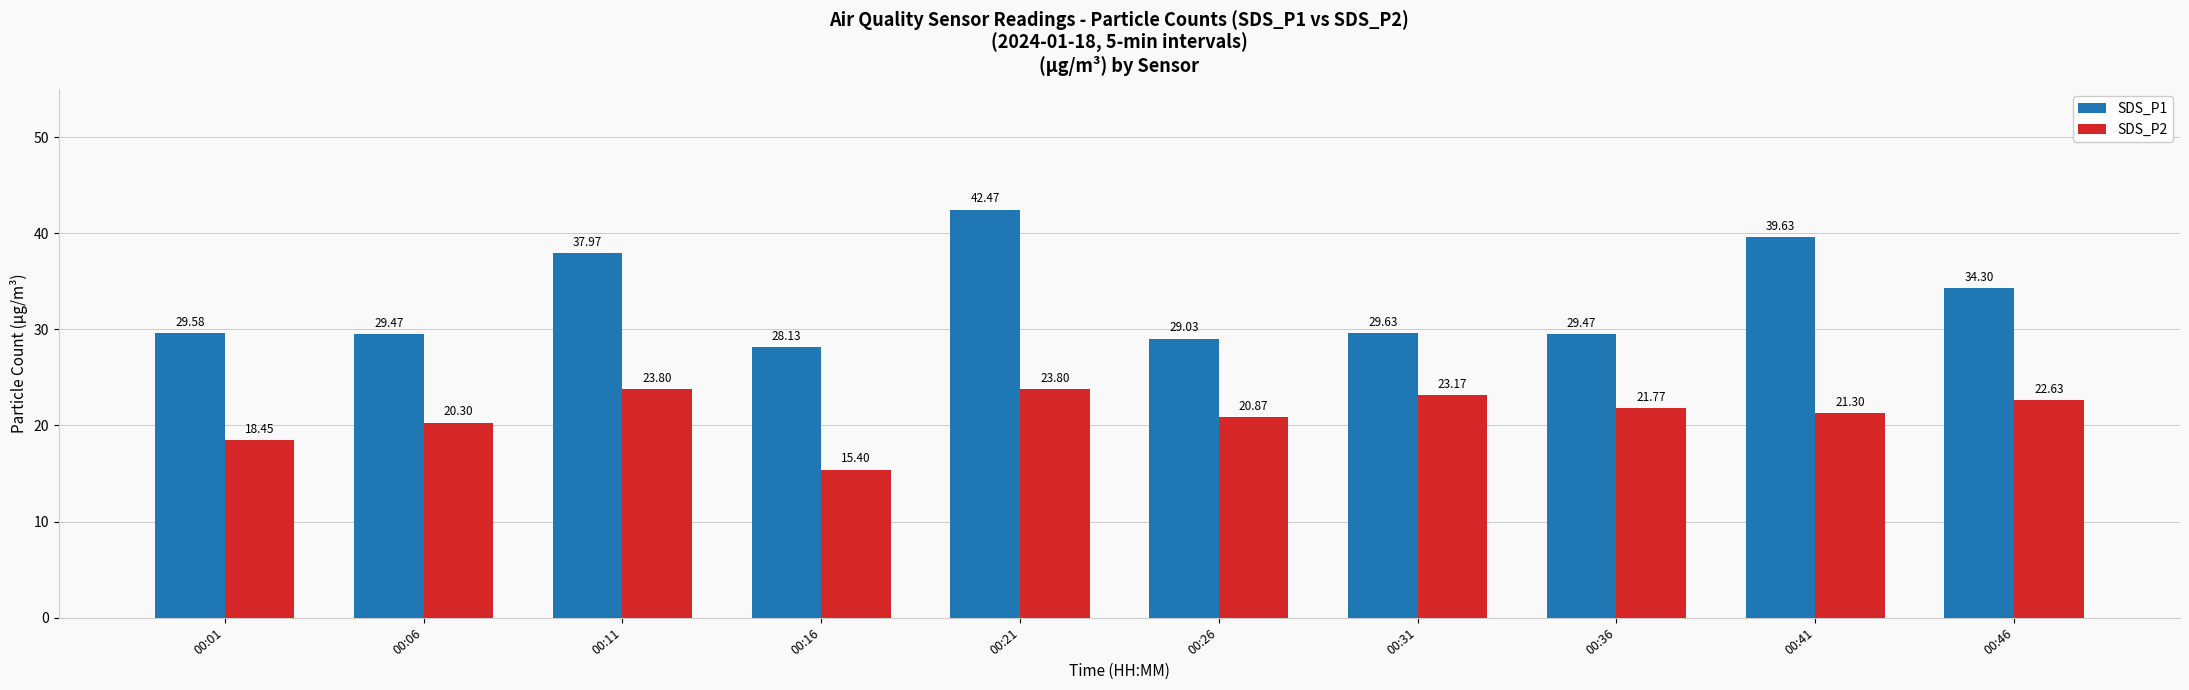

Between 00:26 and 00:46, which series saw the biggest shift?

SDS_P1